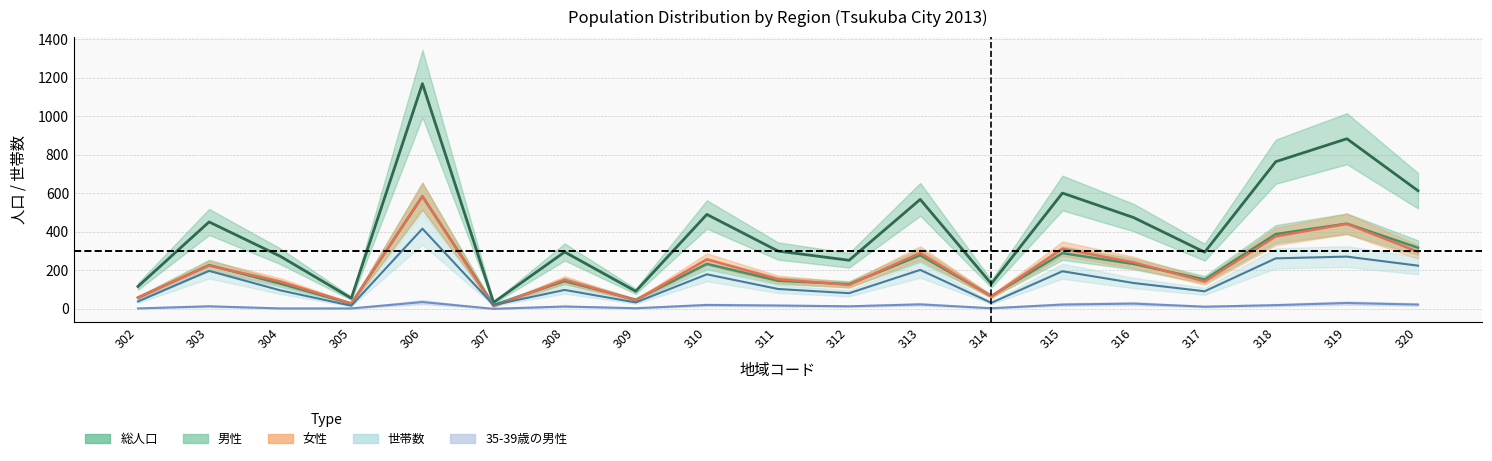

The 35-39歳の男性 series shows 4 at 314. True or false?

False